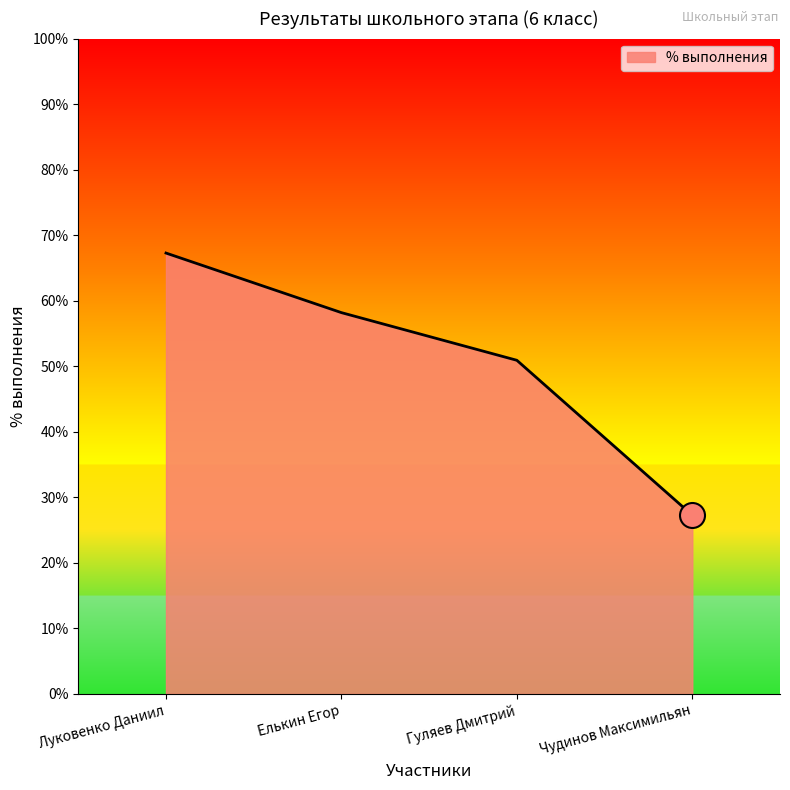

True or false: the data has more than 0 interior local peaks.

False